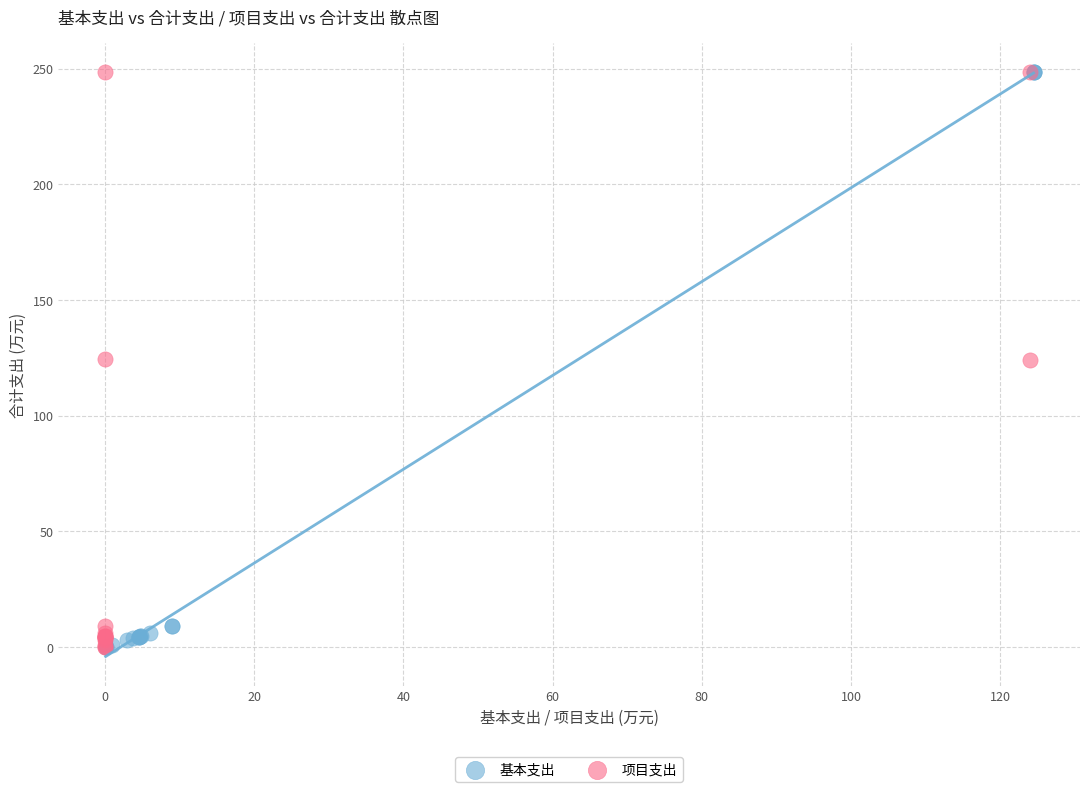

What are all the series names shown in the legend?

基本支出, 项目支出